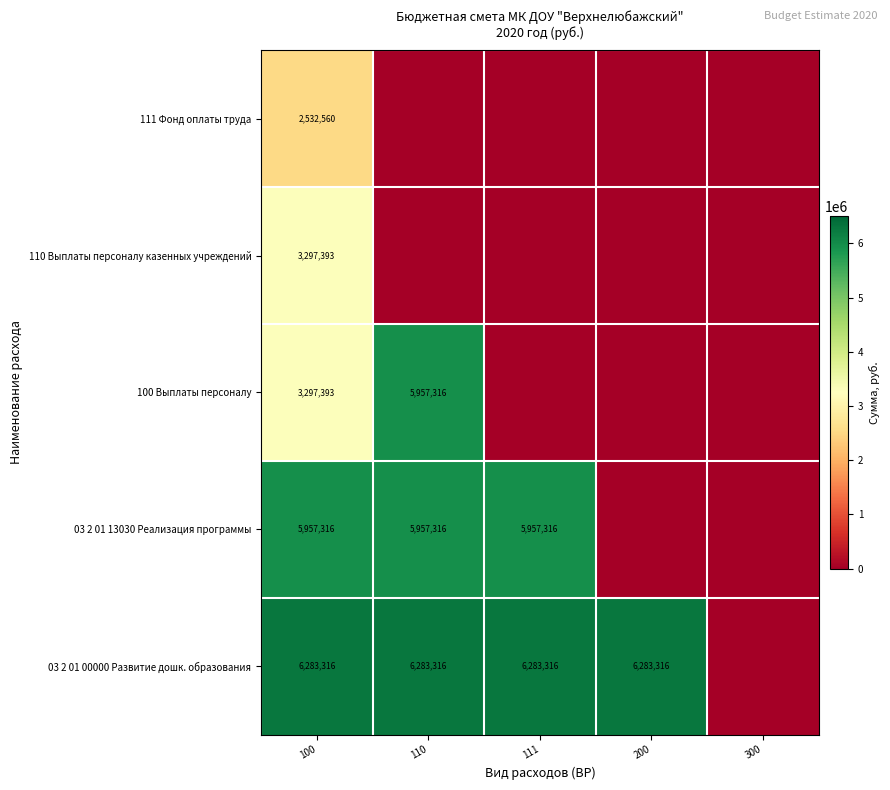

True or false: 100 Выплаты персоналу has a value of 4796409 at 100.

False